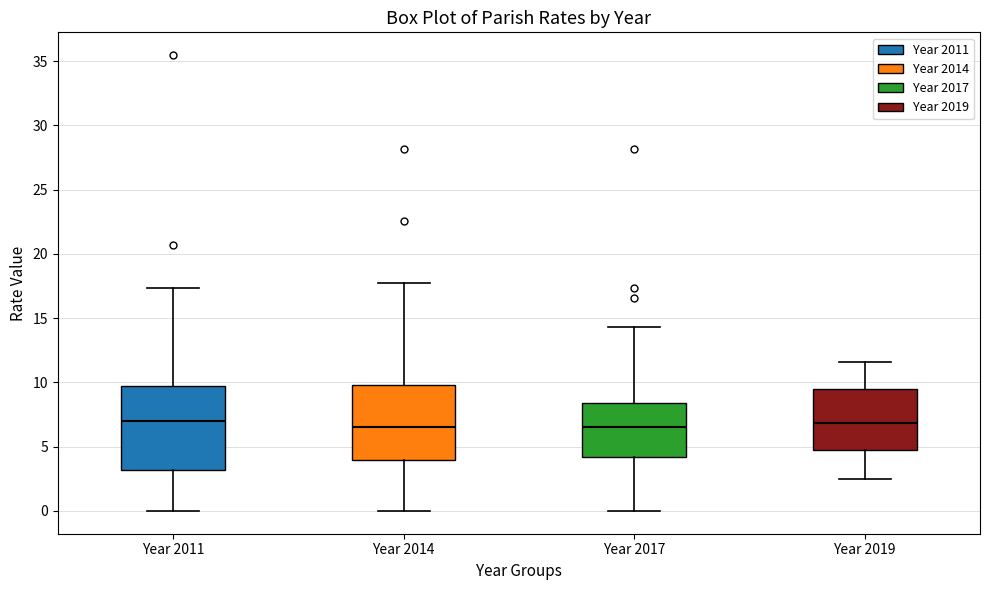

Where is the lower edge of the box for Year 2017 on the y-axis? The values are not printed on the chart, so give them approximately, as read against the axis.

4.0